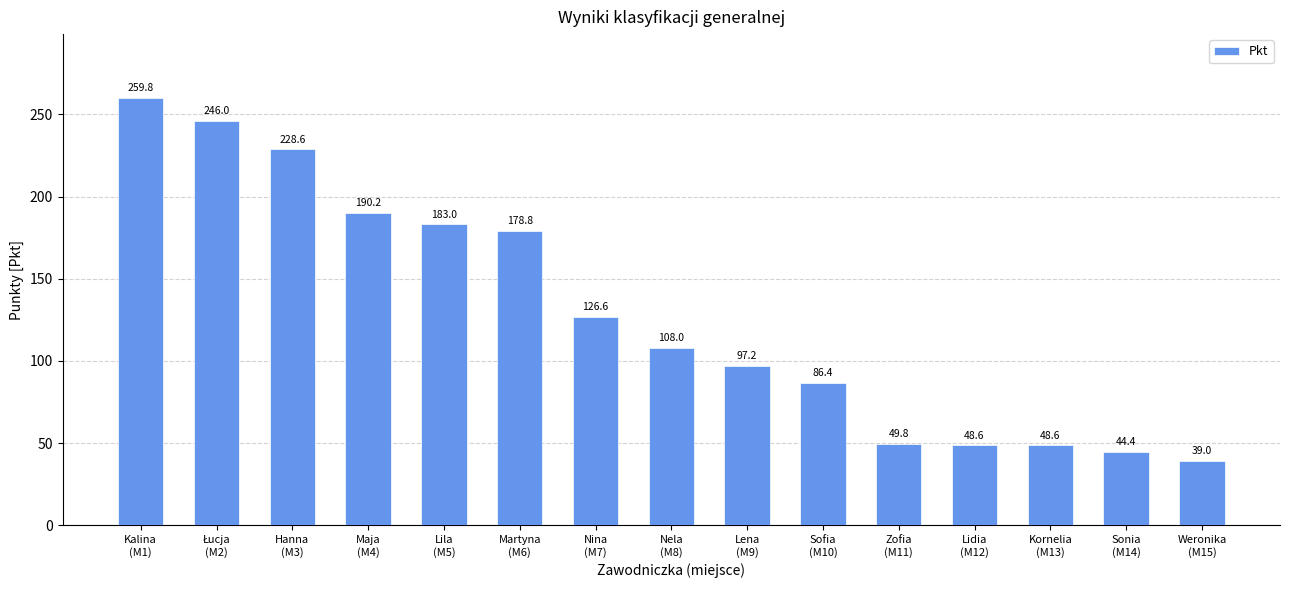

Where is the data nearest to the value 149?

Nina
(M7)